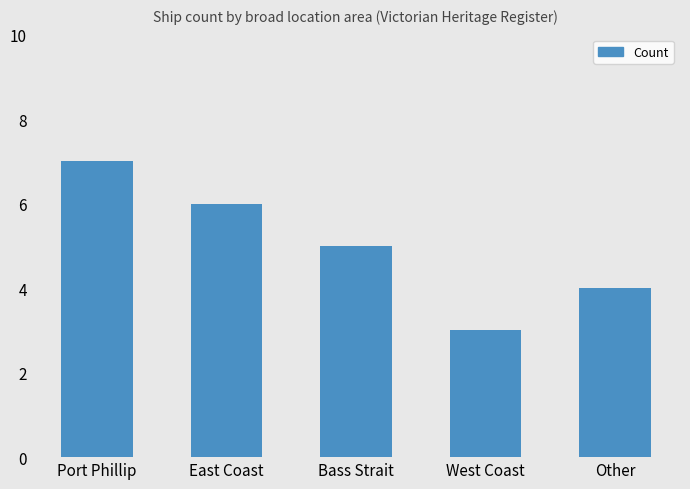

Does the chart contain stacked bars?

No